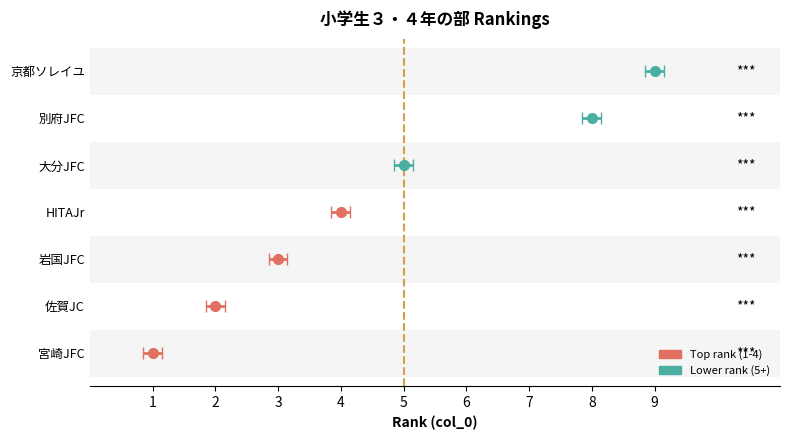

Where is the data nearest to the value 5?

大分JFC